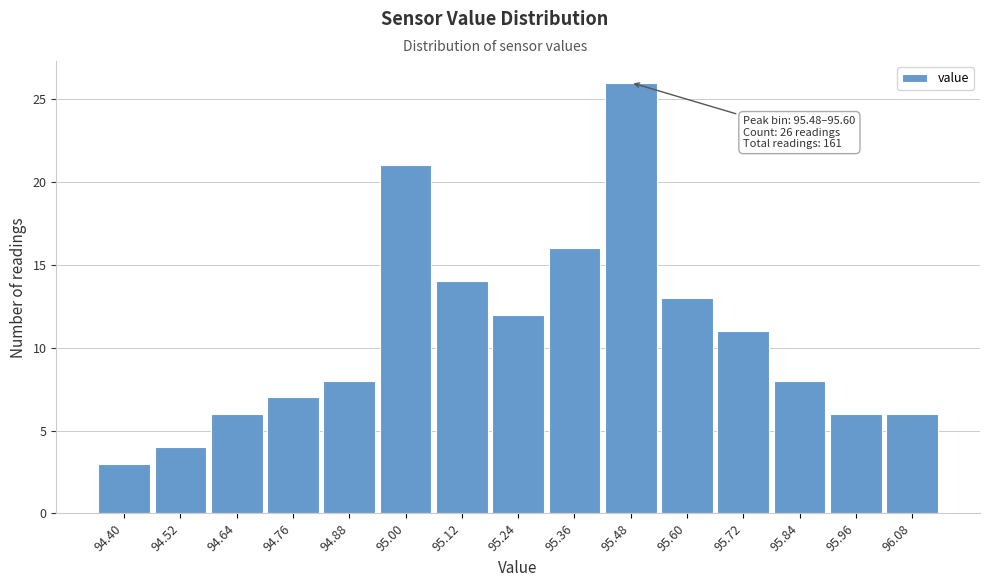

Reading left to right, what are all the values shown in this chart?

94.40=3	94.52=4	94.64=6	94.76=7	94.88=8	95.00=21	95.12=14	95.24=12	95.36=16	95.48=26	95.60=13	95.72=11	95.84=8	95.96=6	96.08=6